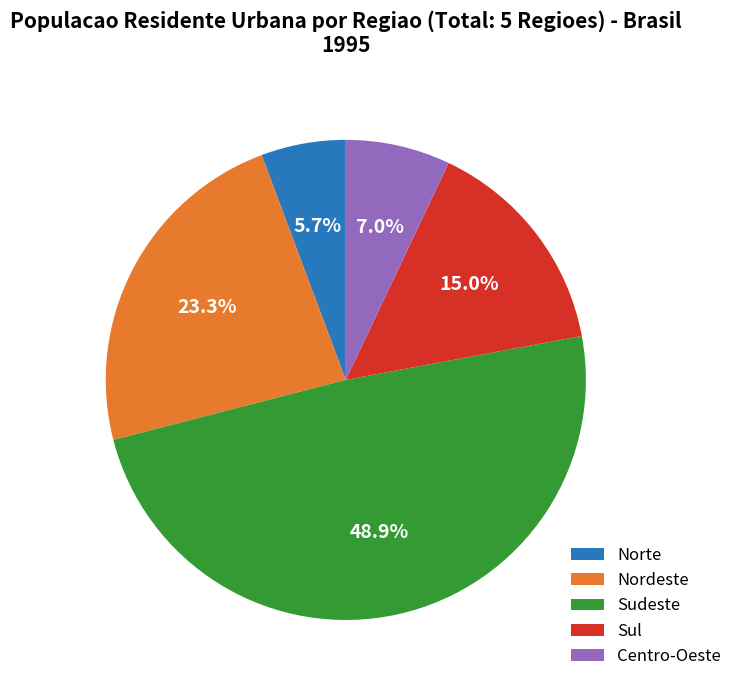

Which category has the biggest portion of the pie?

Sudeste